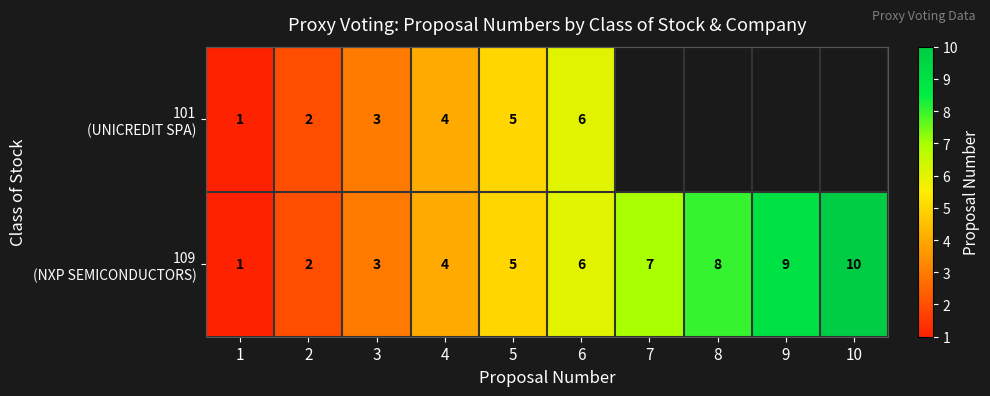

What is the total value across all series at 2?

4